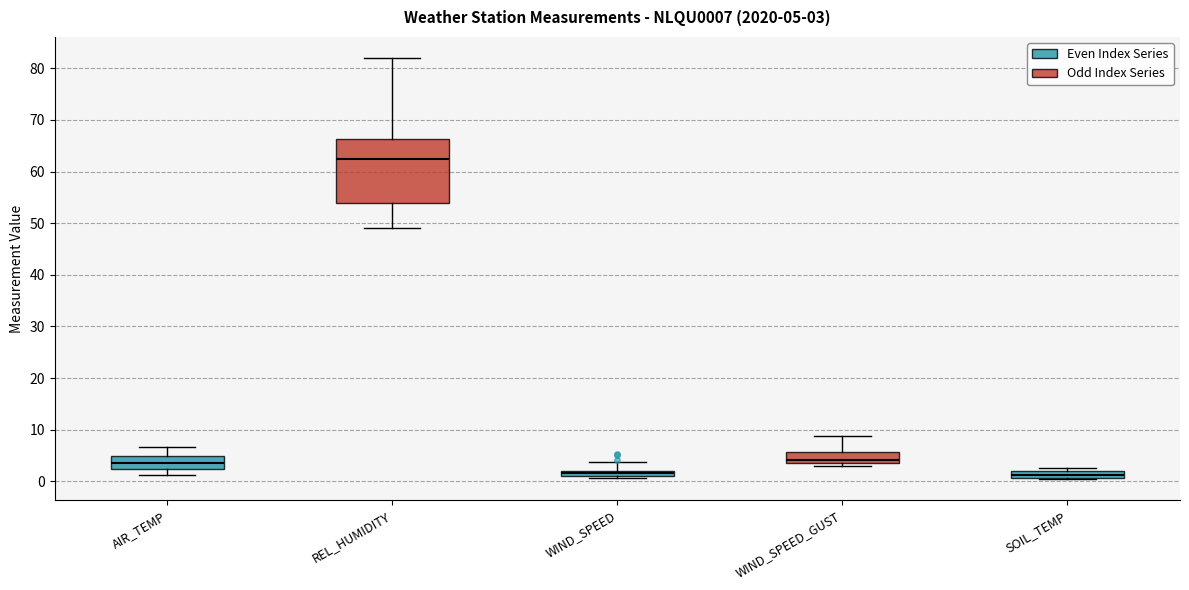

Which box has the highest median line?

REL_HUMIDITY